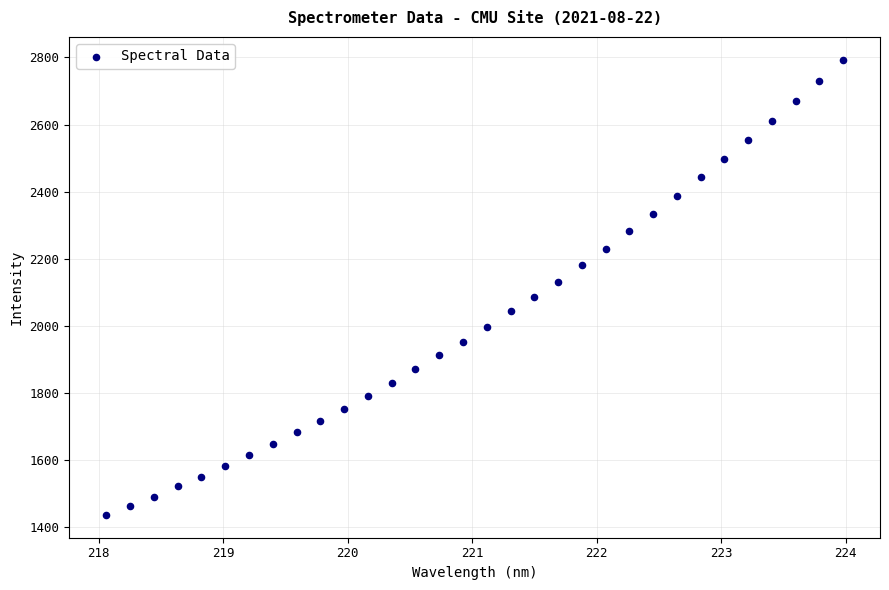

What is the range of X values (max minus min)?

5.9